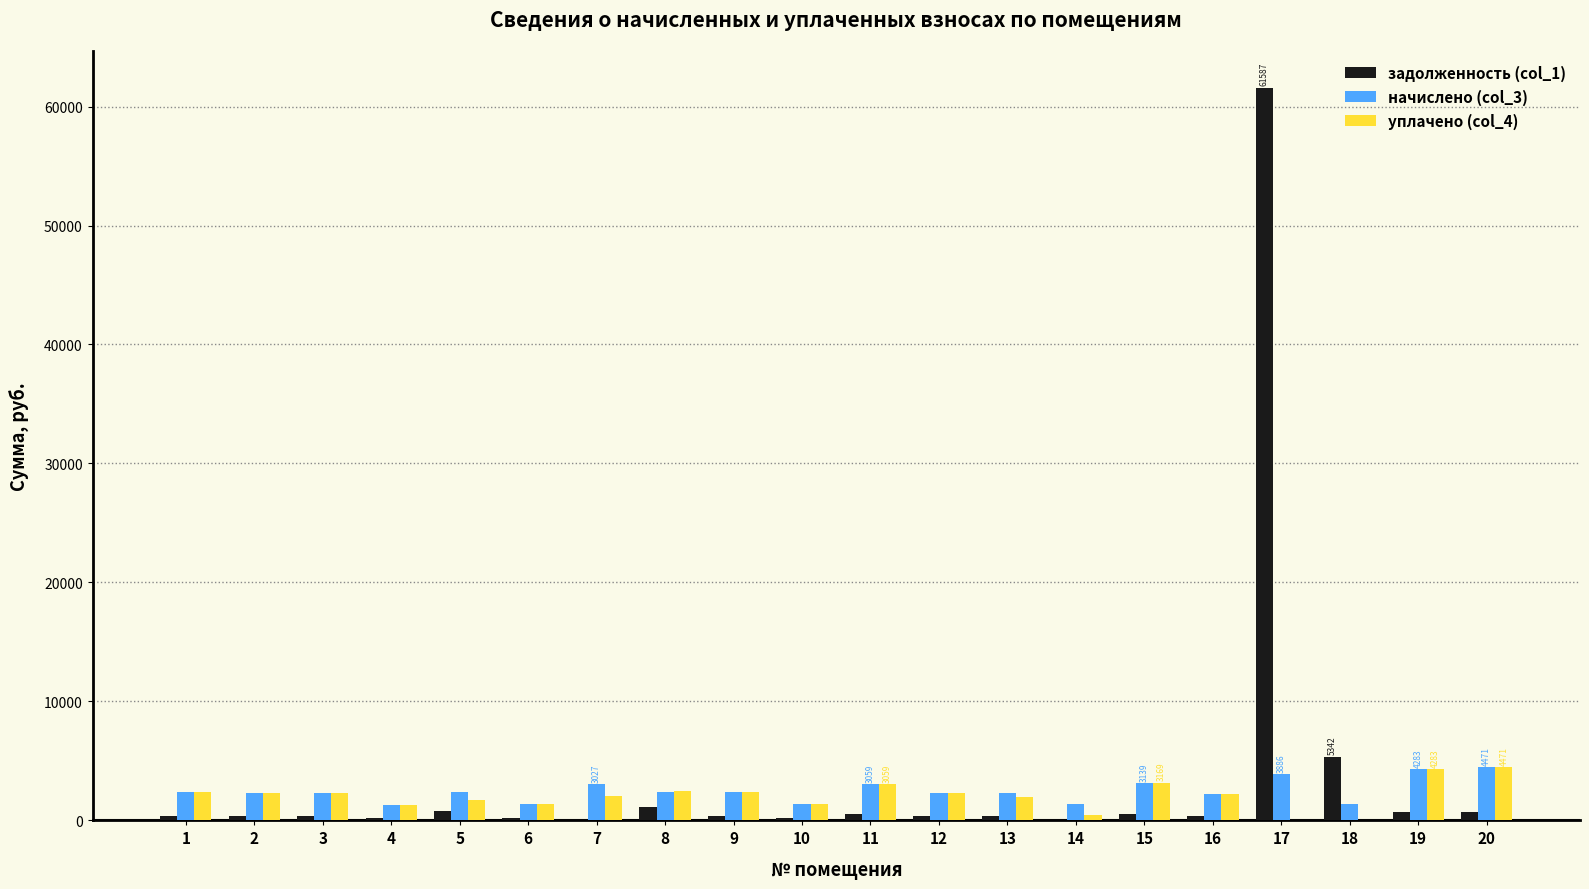

What are all the series names shown in the legend?

задолженность (col_1), начислено (col_3), уплачено (col_4)